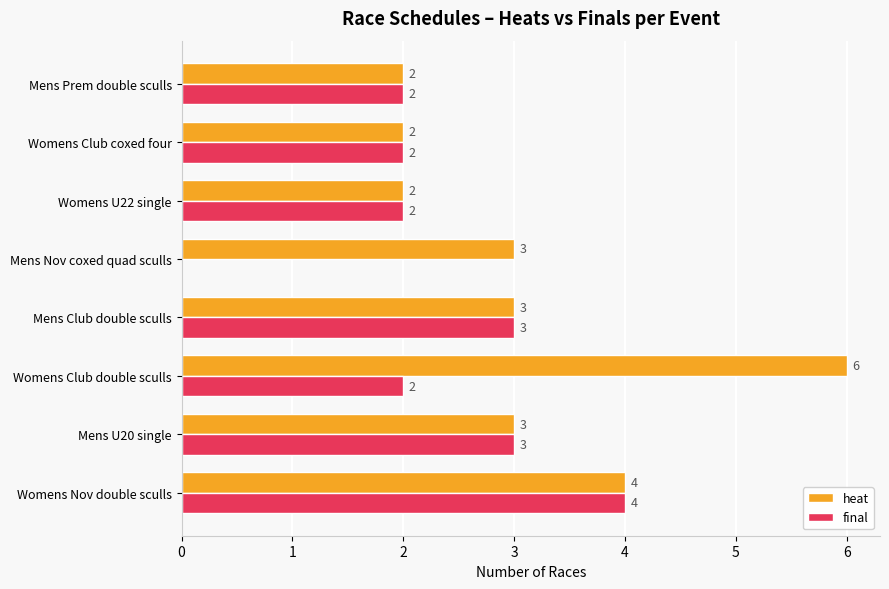

Which series has the largest total across all categories?

heat